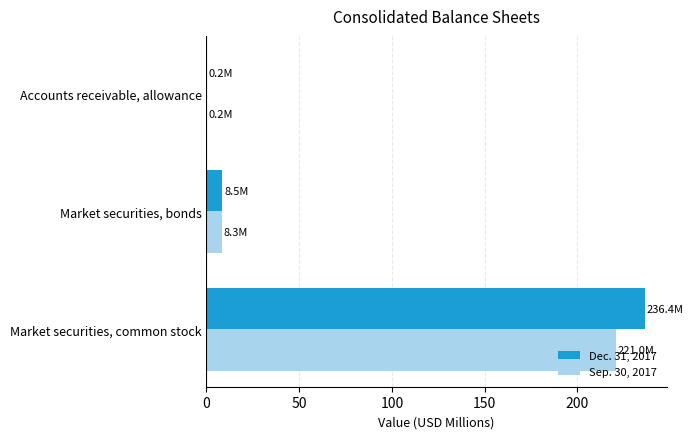

What is the sum of all Sep. 30, 2017 values?

229.5